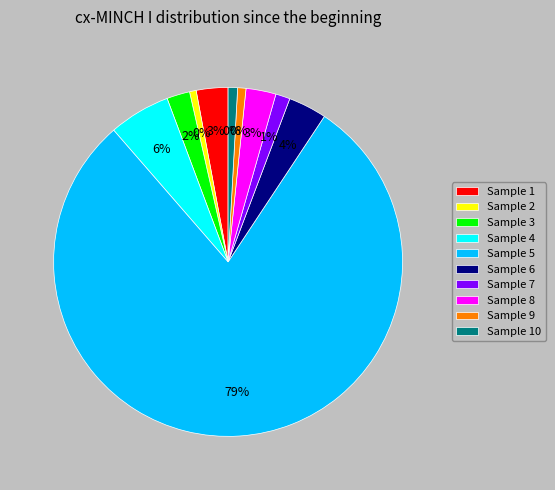

To the nearest percent, what is the combined percentage of 2 and 10?

1%